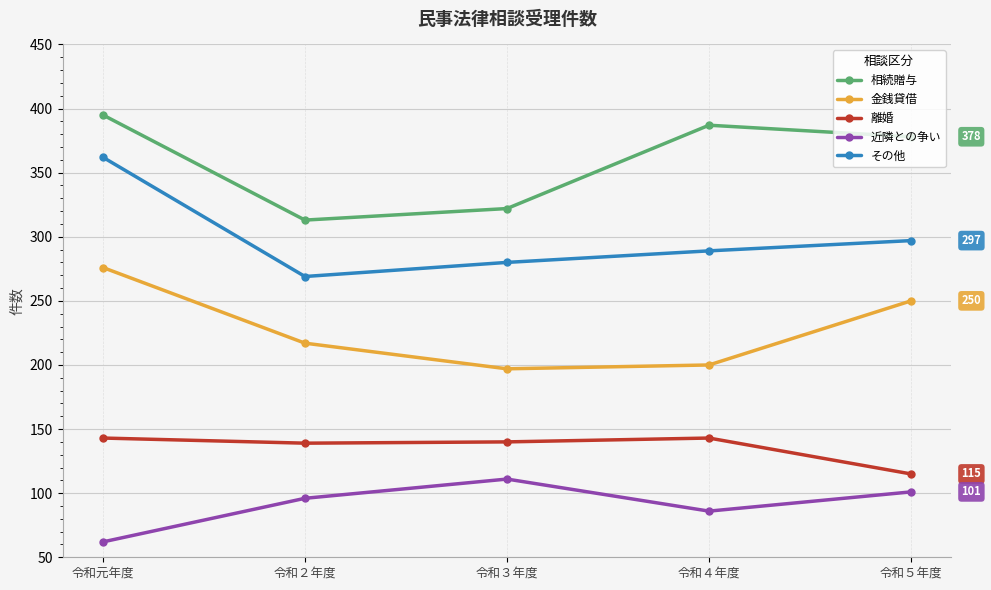

True or false: 離婚 and 相続贈与 intersect in this chart.

False